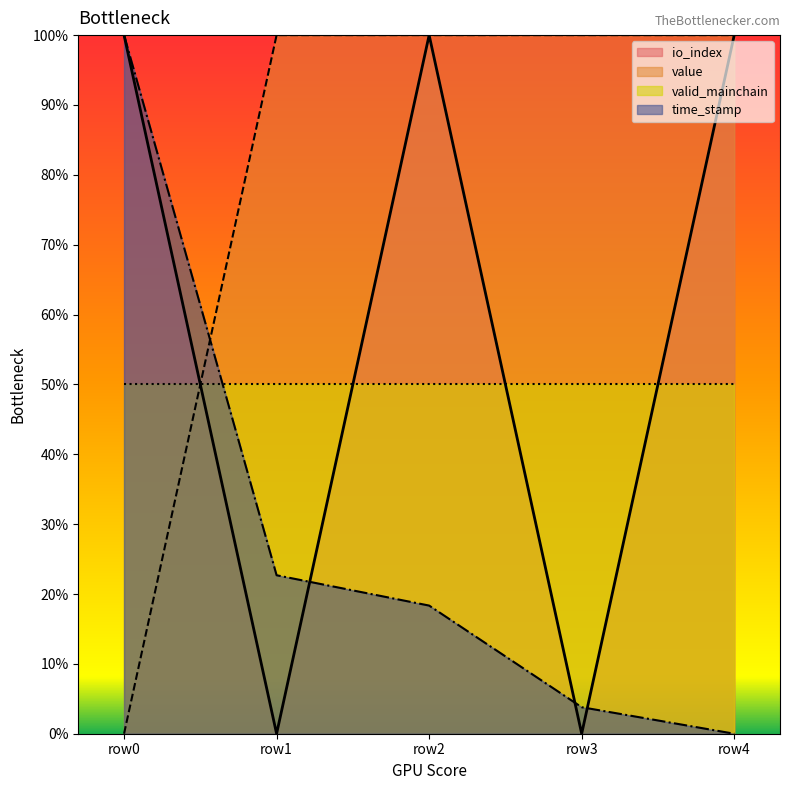

What is the spread (max minus min) of values at 1 (direction)?

0.8